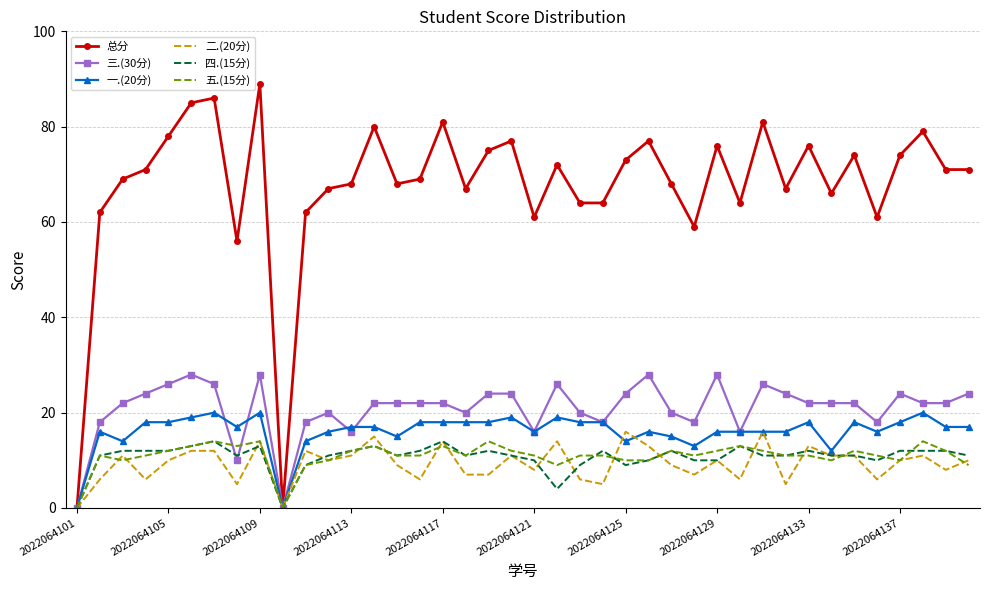

Which series has the largest total across all categories?

总分